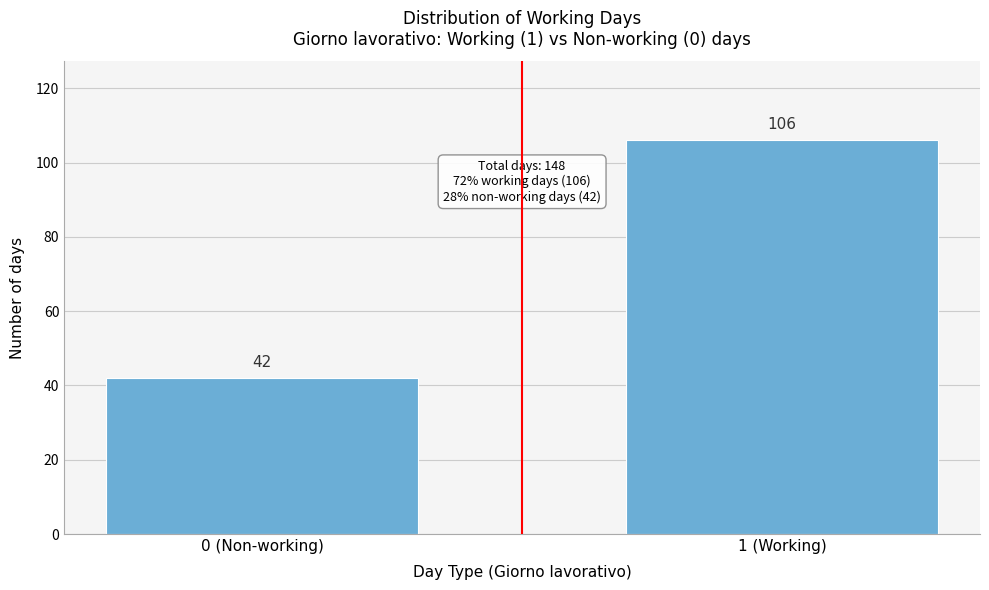

Reading left to right, extract all data points from this chart.

0 (Non-working)=42	1 (Working)=106